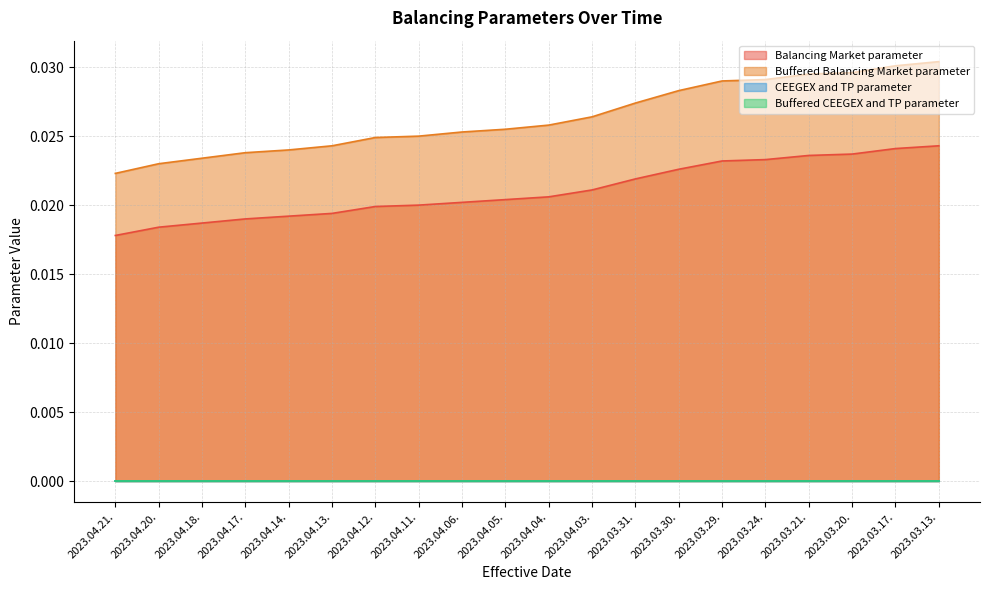

How many lines are shown in the chart?

4